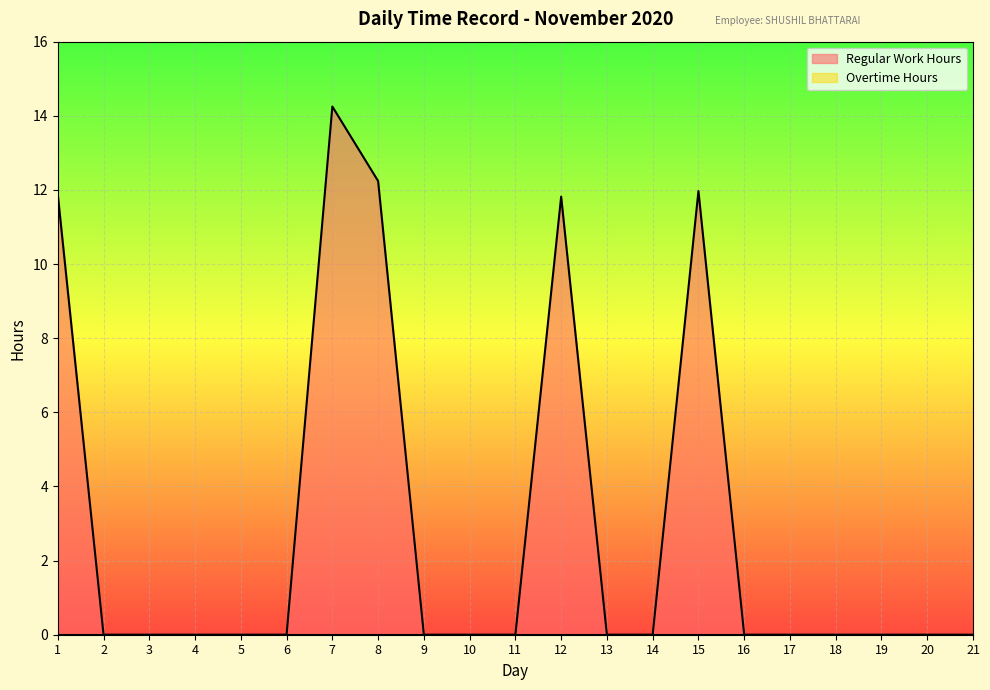

At which category does the chart reach its peak across all series?

7